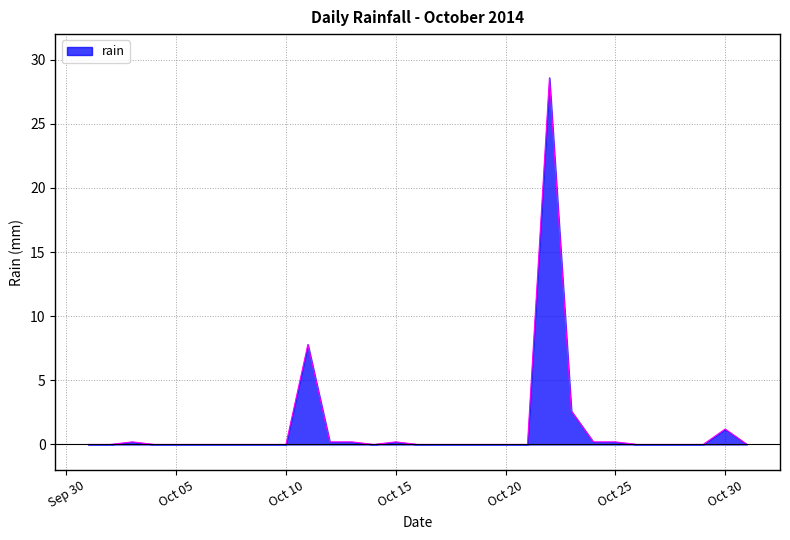

Reading left to right, list all the values displayed in this chart.

0.0	0.0	0.2	0.0	0.0	0.0	0.0	0.0	0.0	0.0	7.8	0.2	0.2	0.0	0.2	0.0	0.0	0.0	0.0	0.0	0.0	28.6	2.6	0.2	0.2	0.0	0.0	0.0	0.0	1.2	0.0